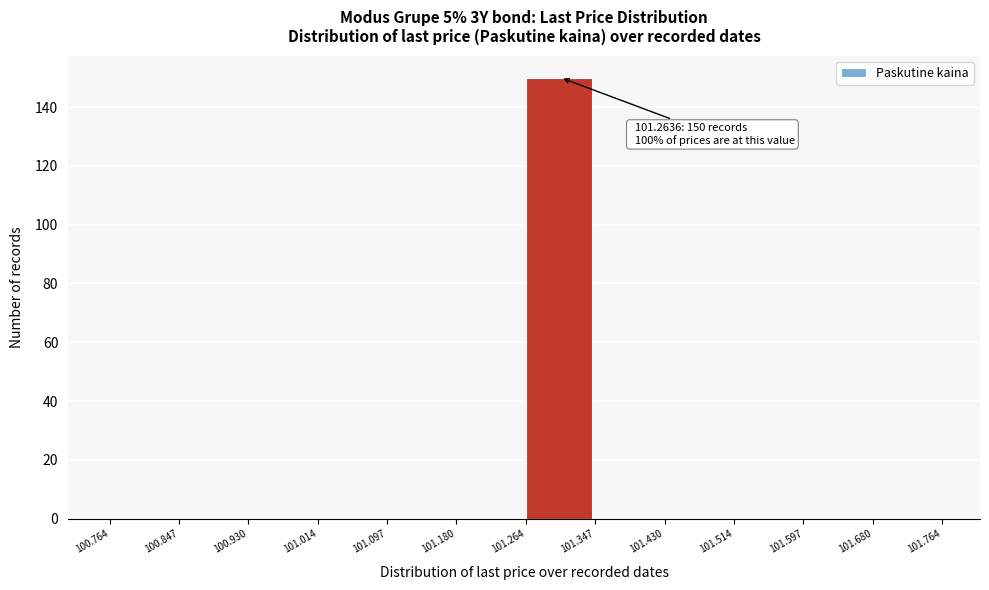

Which range on the x-axis has the tallest bar?

101.264 to 101.347